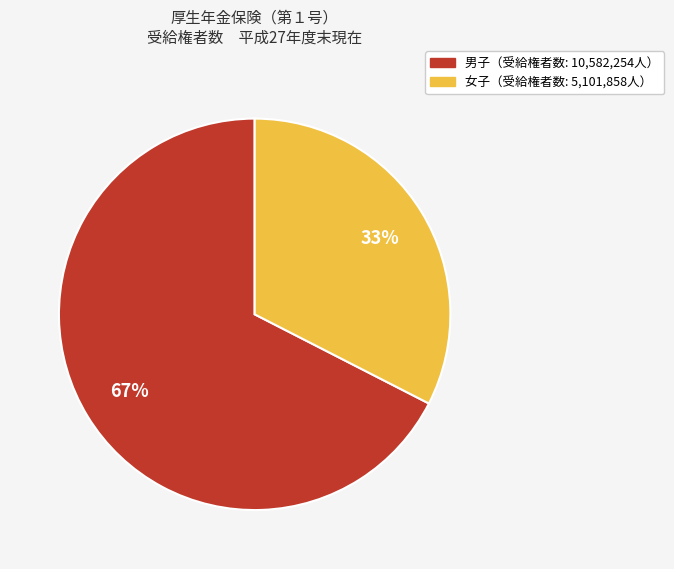

To the nearest percent, what is the average slice percentage?

50%